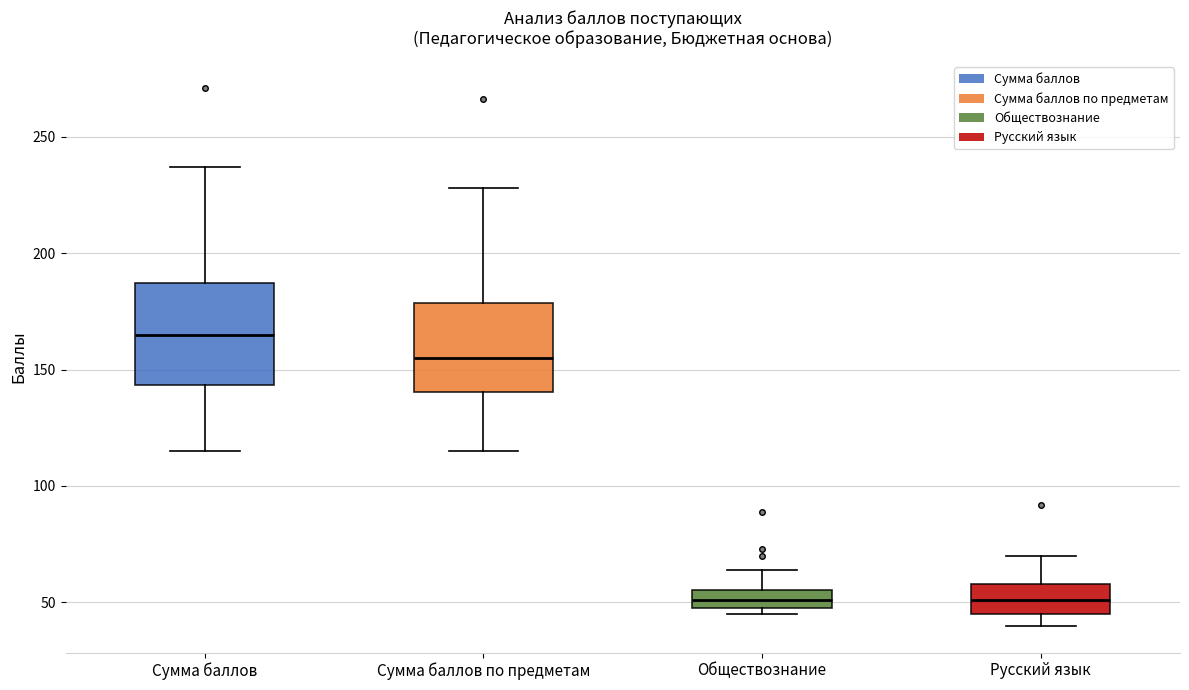

Reading left to right, transcribe this box plot: for each box, give where its median line is, the range the box spans, and where its two whiskers end, as read against the y-axis. The values are not printed on the chart, so give them approximately, as read against the axis.

Сумма баллов: median 165, box 145 to 185, whiskers 115 to 235
Сумма баллов по предметам: median 155, box 140 to 180, whiskers 115 to 230
Обществознание: median 50 (inside the box), box 50 to 55, whiskers 45 to 65
Русский язык: median 50, box 45 to 60, whiskers 40 to 70